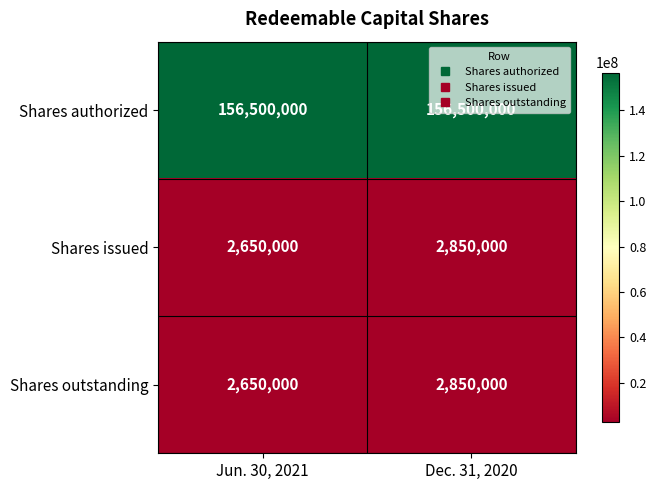

Read the Shares outstanding value at Dec. 31, 2020, to the nearest 10.

2850000